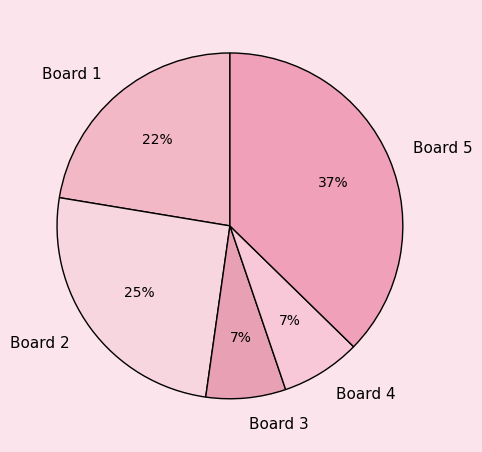

Is it true that Board 3 is 7% of the pie?

True